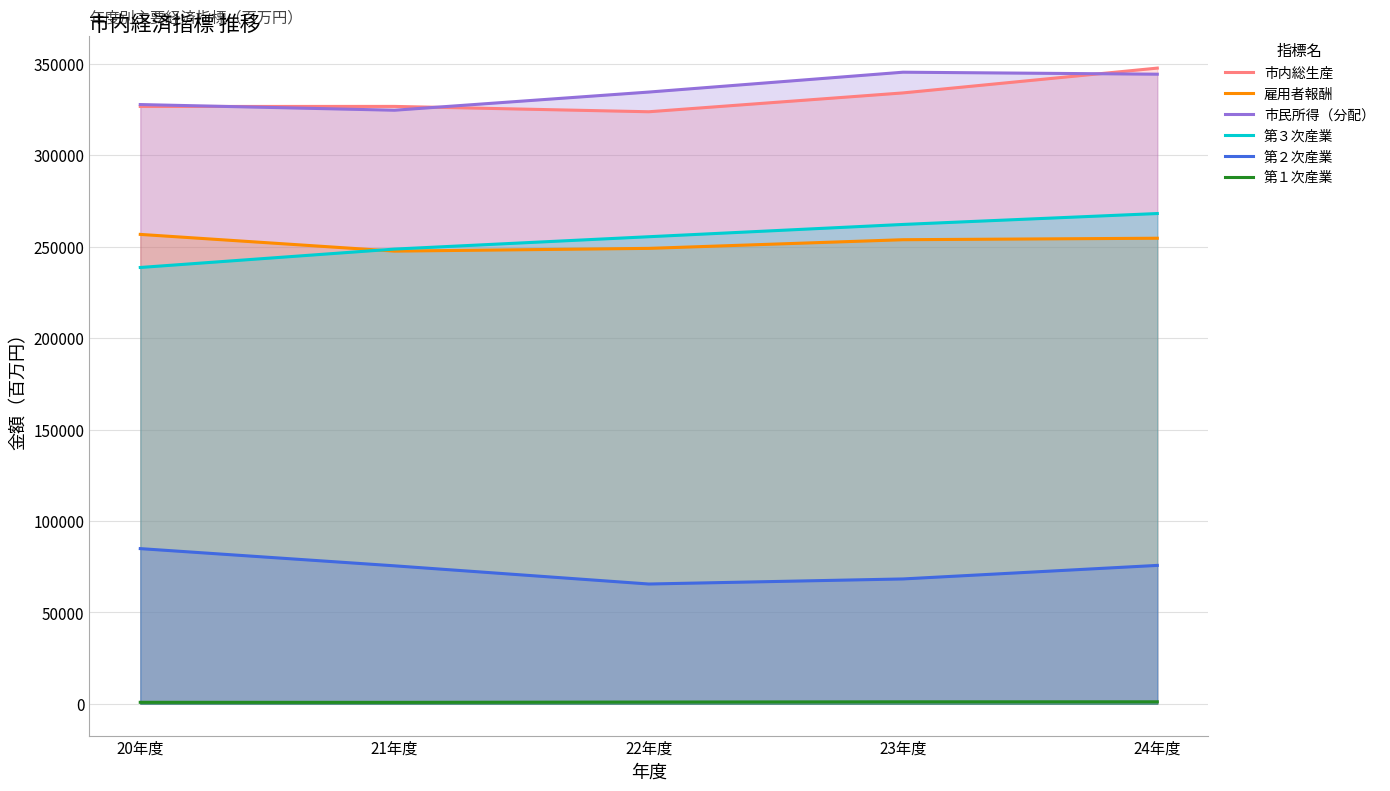

Which series has the largest range (max minus min)?

第３次産業